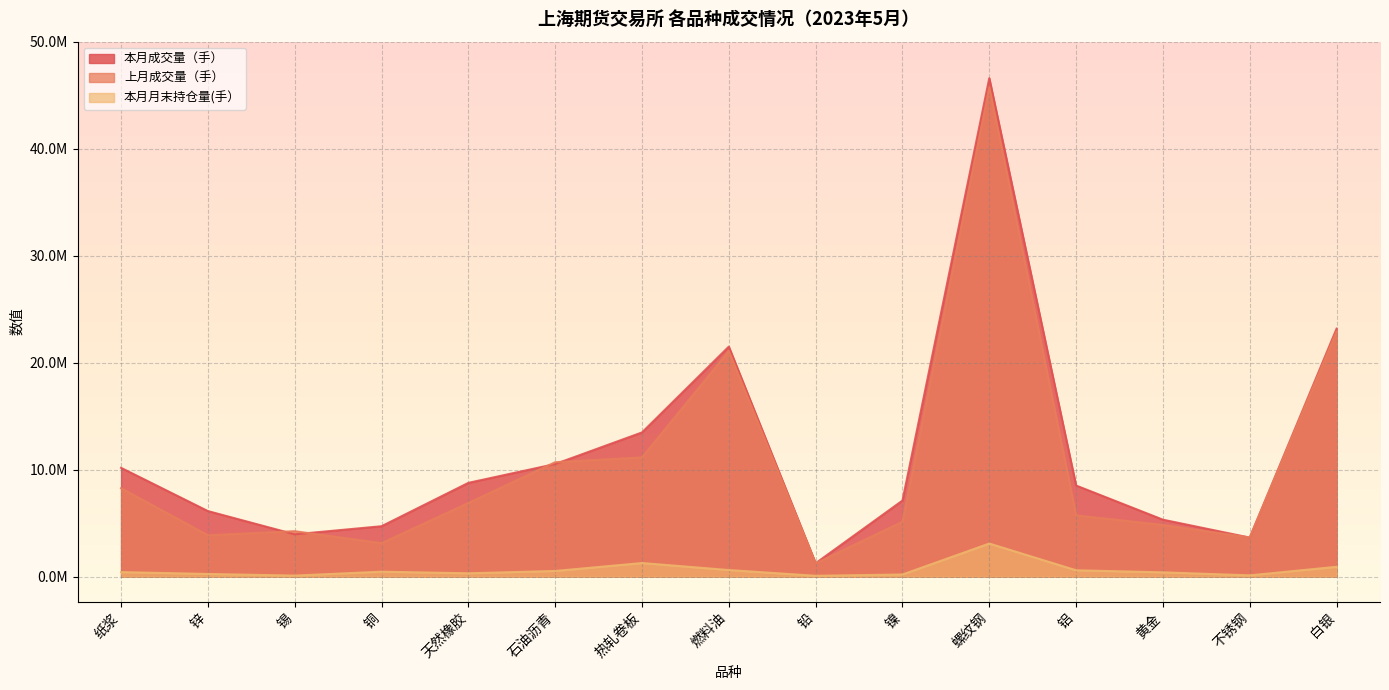

Which category has the highest value across all series?

螺纹钢